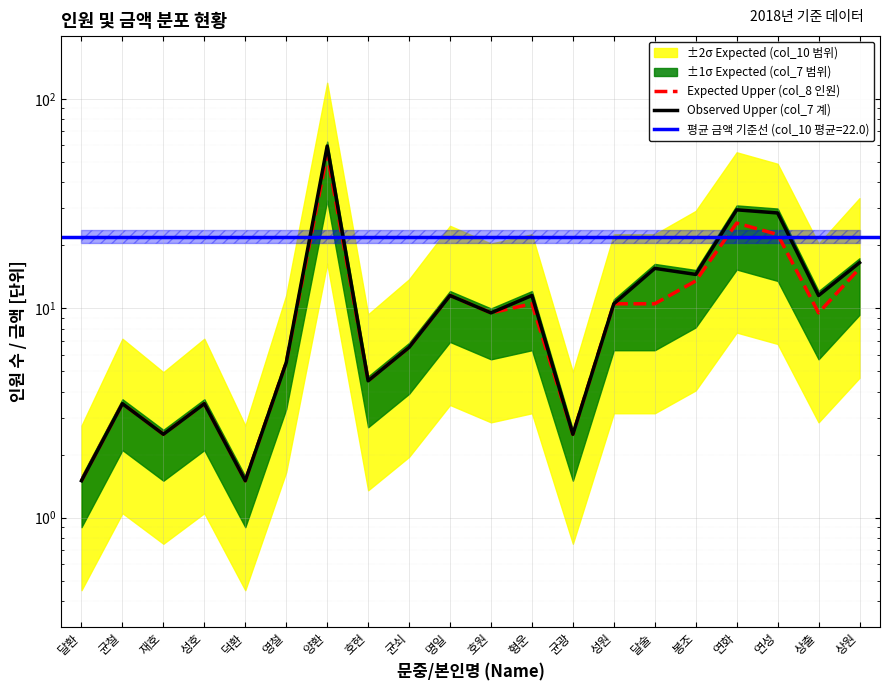

What is the label of the 12th point from the left?

형운